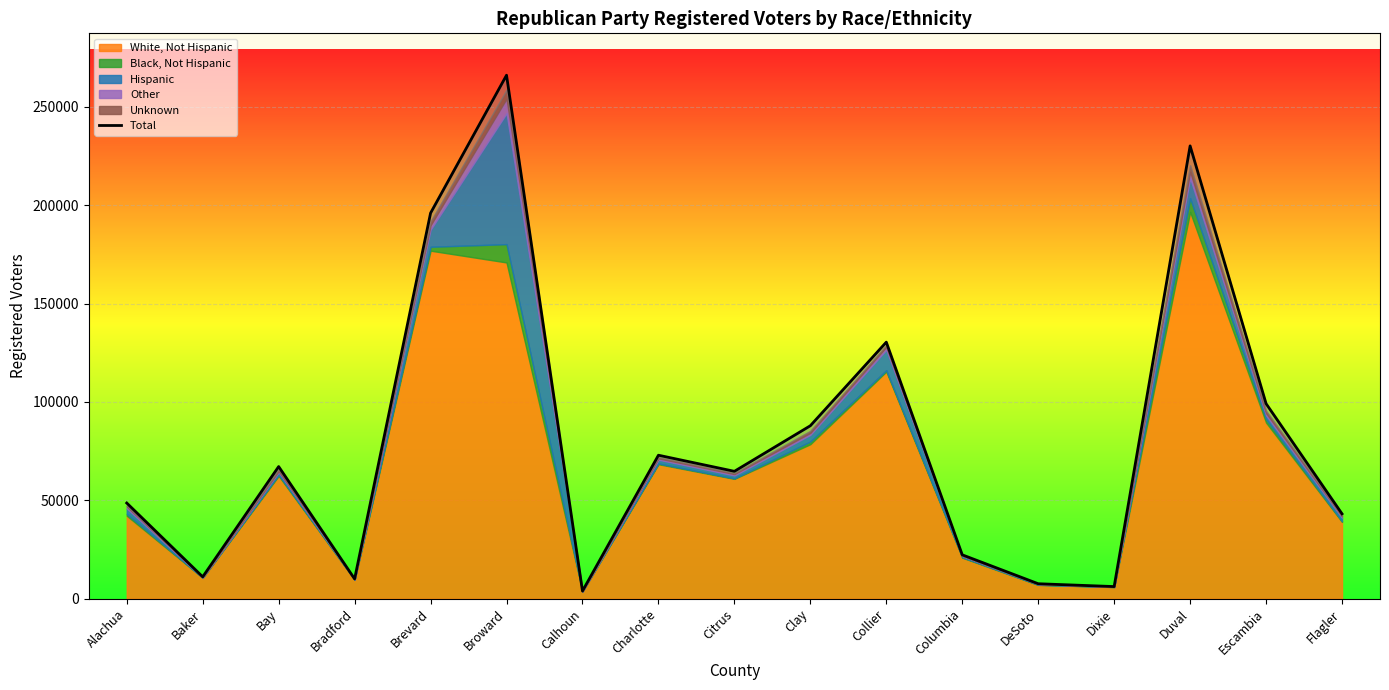

Rank the categories by value from lowest to highest.

Calhoun, Dixie, DeSoto, Bradford, Baker, Columbia, Flagler, Alachua, Citrus, Bay, Charlotte, Clay, Escambia, Collier, Brevard, Duval, Broward